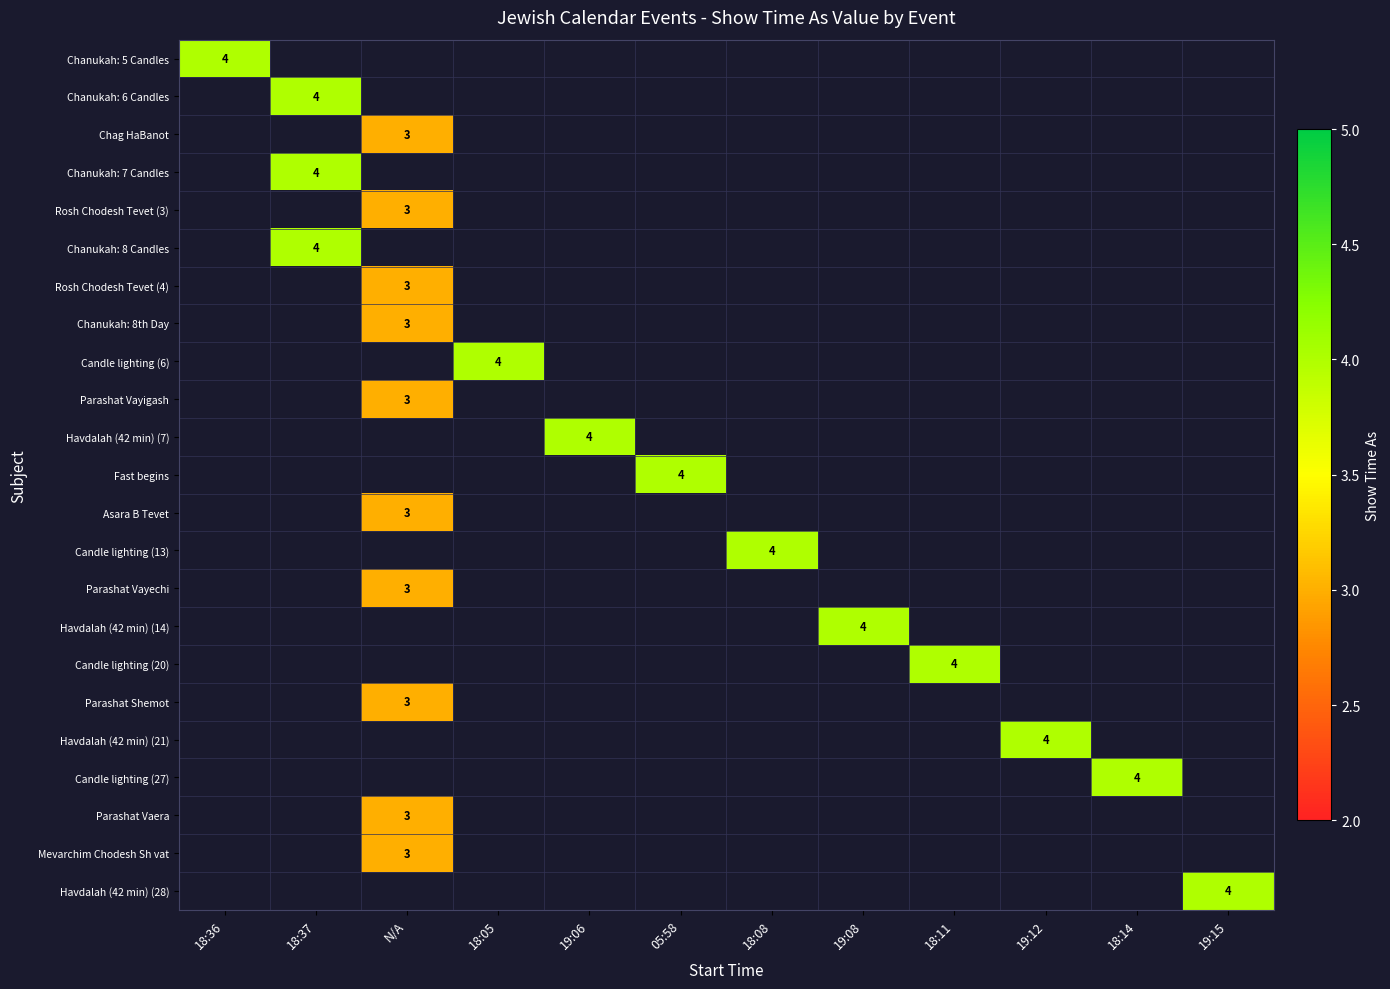

Rank the series by their maximum value, from lowest to highest.

Chanukah: 5 Candles, Chanukah: 6 Candles, Chag HaBanot, Chanukah: 7 Candles, Rosh Chodesh Tevet (3), Chanukah: 8 Candles, Rosh Chodesh Tevet (4), Chanukah: 8th Day, Candle lighting (6), Parashat Vayigash, Havdalah (42 min) (7), Fast begins, Asara B Tevet, Candle lighting (13), Parashat Vayechi, Havdalah (42 min) (14), Candle lighting (20), Parashat Shemot, Havdalah (42 min) (21), Candle lighting (27), Parashat Vaera, Mevarchim Chodesh Sh vat, Havdalah (42 min) (28)